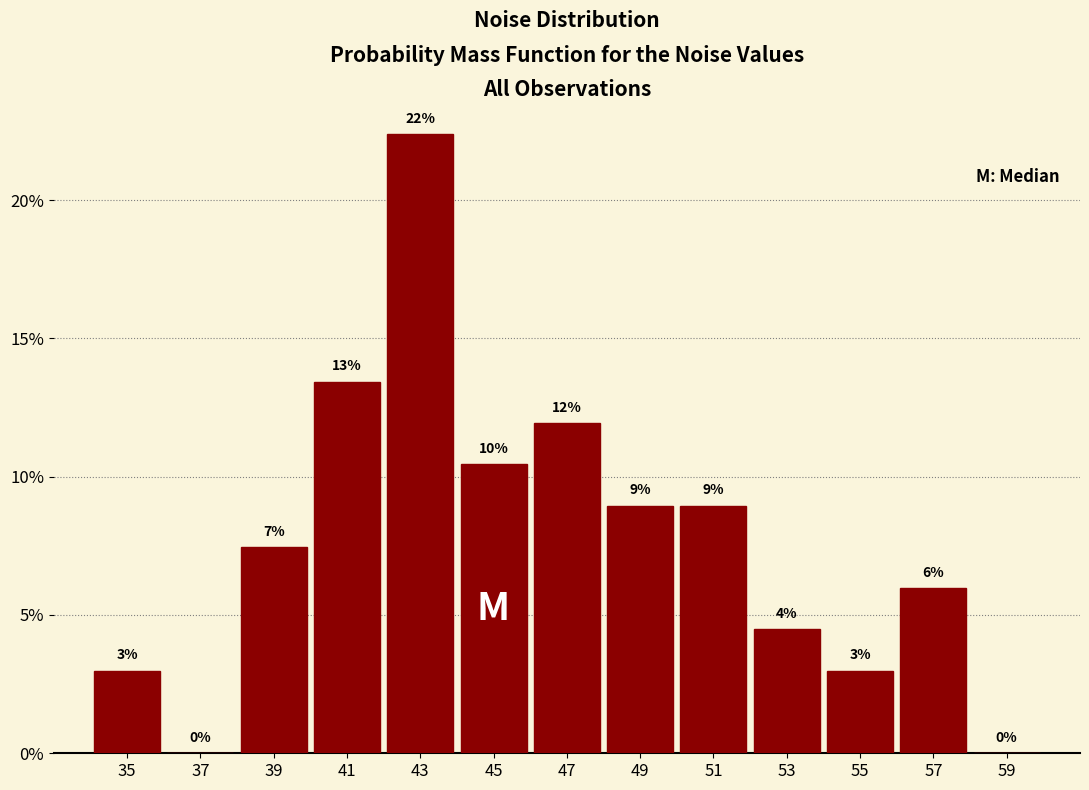

Over which range of the x-axis is the bar tallest?

42 to 44